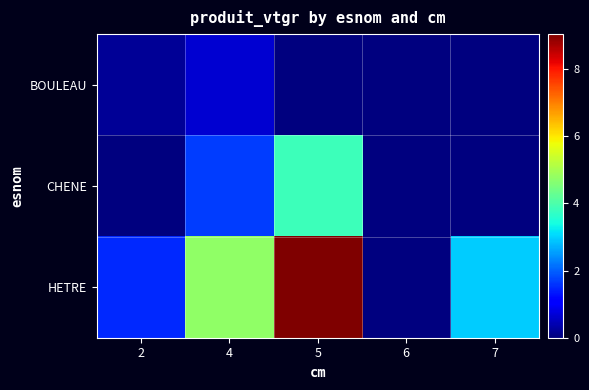

Which label corresponds to the smallest value in the chart?

5